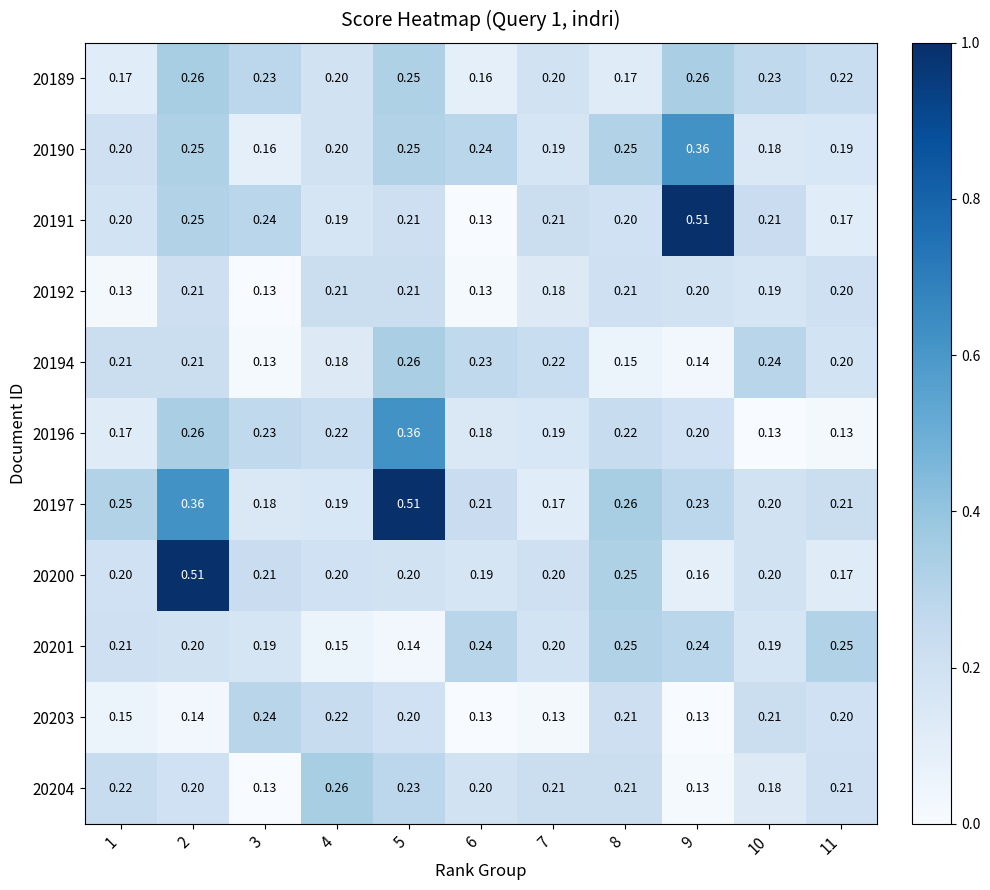

Which series has the widest spread of values?

20191